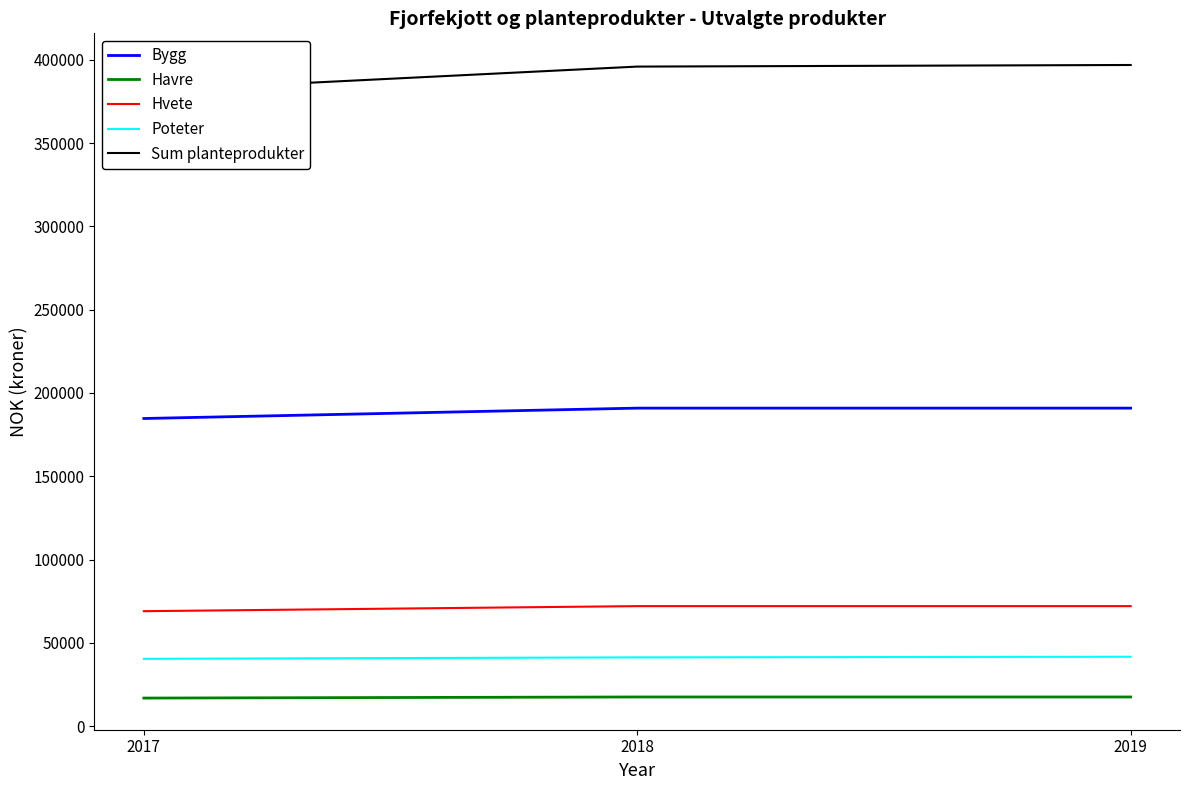

At how many categories does at least one series exceed 82431?

3